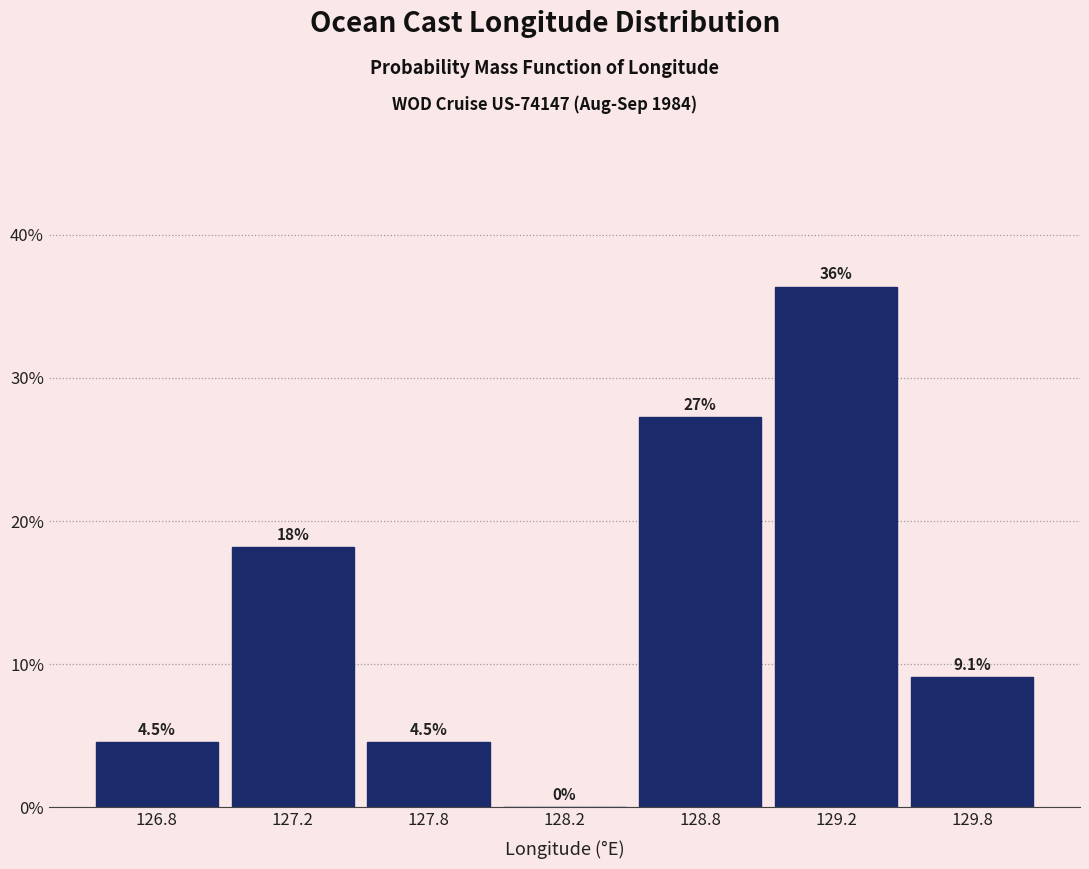

Reading left to right, what are all the values shown in this chart?

126.8=4.5	127.2=18.2	127.8=4.5	128.2=0.0	128.8=27.3	129.2=36.4	129.8=9.1